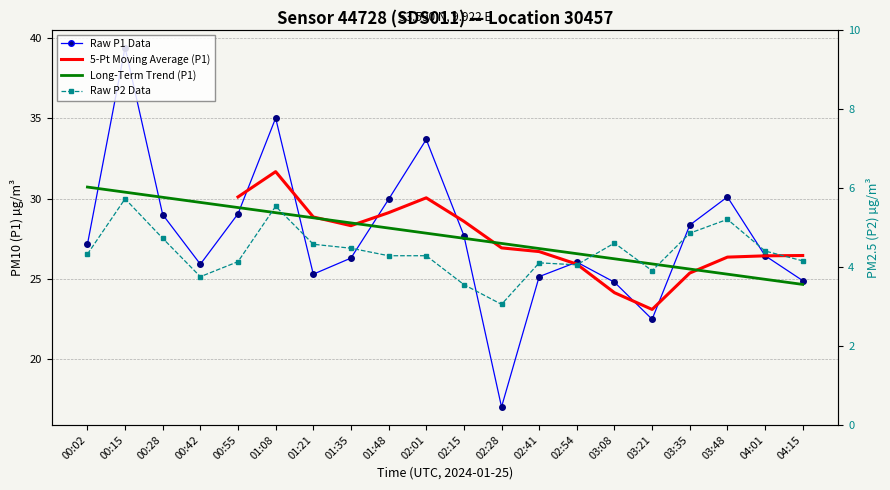

What are all the series names shown in the legend?

Raw P1 Data, 5-Pt Moving Average (P1), Long-Term Trend (P1), Raw P2 Data